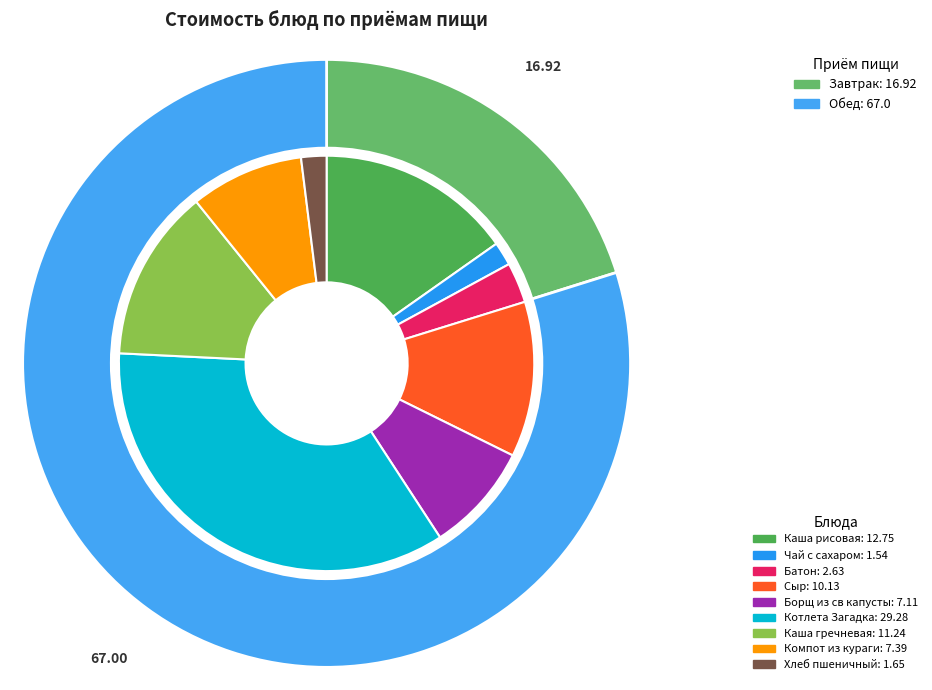

How many segments does this pie chart have?

9